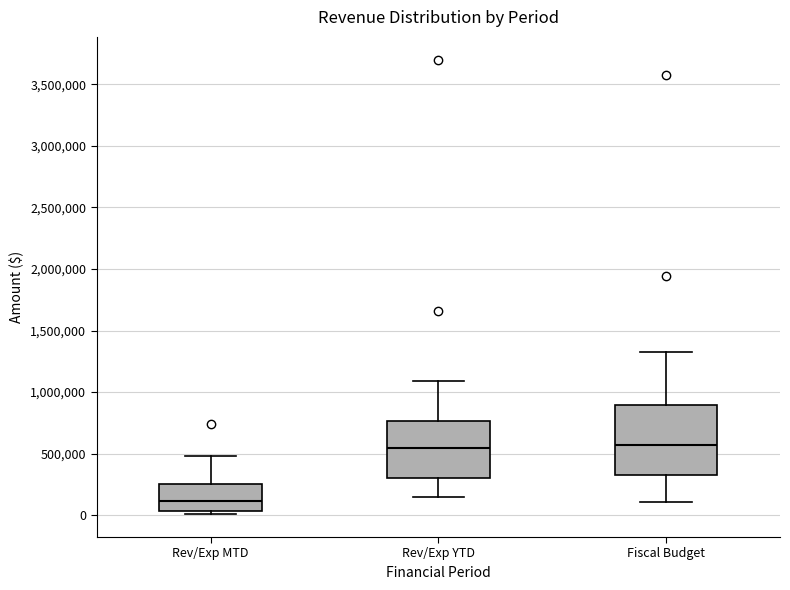

Comparing the boxes themselves (not the whiskers), which one is the tallest?

Fiscal Budget